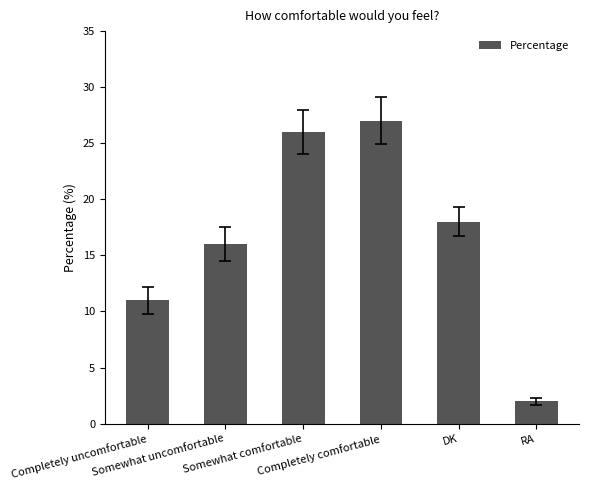

Count the number of categories in the chart.

6